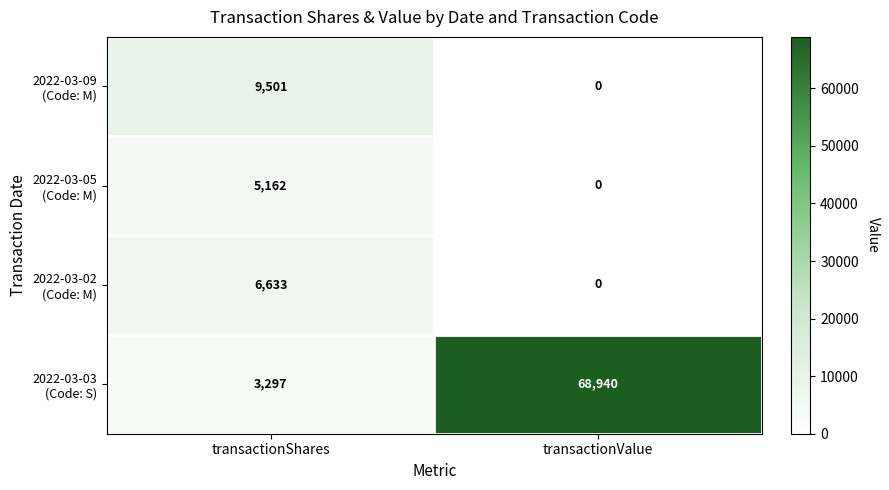

What is the total value across all series at transactionShares?

24593